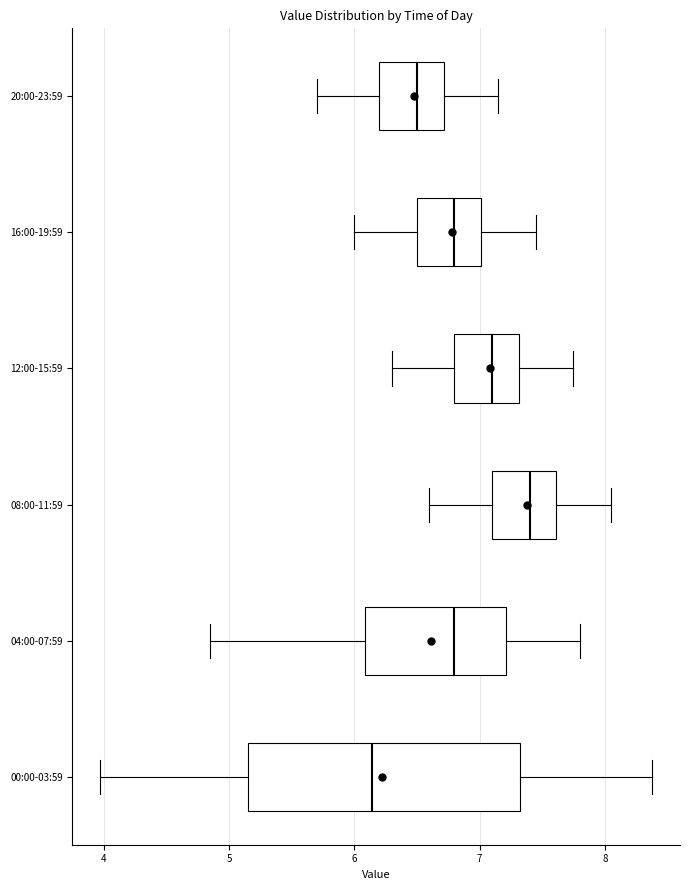

Which box's median line is the furthest to the left?

00:00-03:59